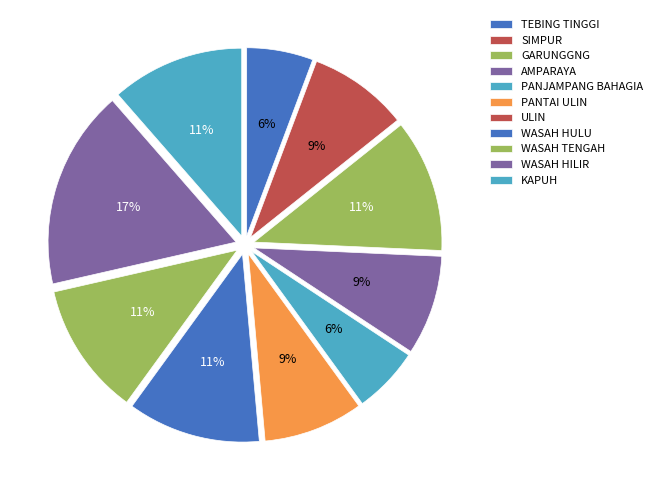

What percentage is NOT represented by PANTAI ULIN?

91.4%